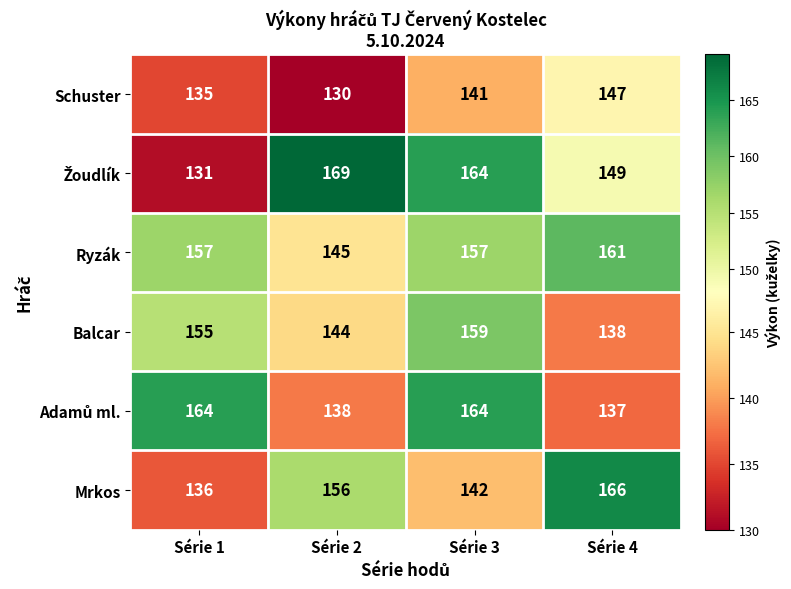

What is the spread (max minus min) of values at Série 4?

29